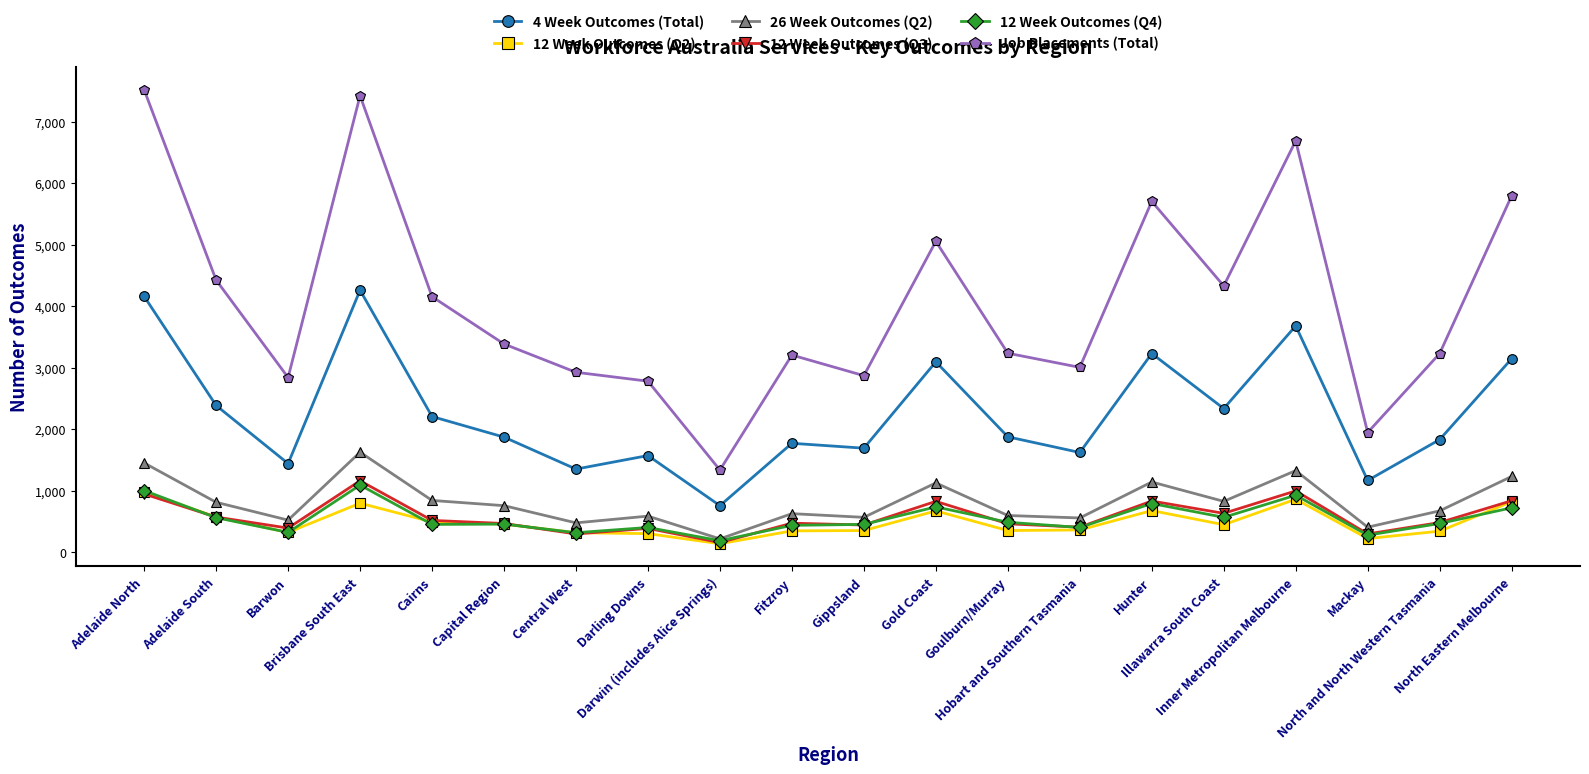

What is the spread (max minus min) of values at Brisbane South East?

6630